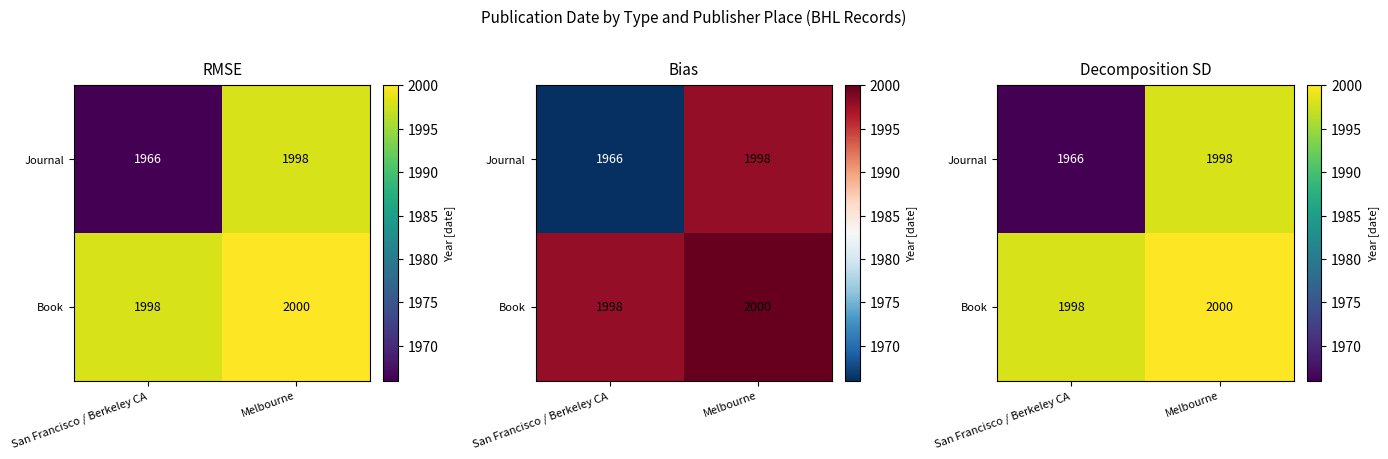

At which label does Book reach its peak?

Melbourne